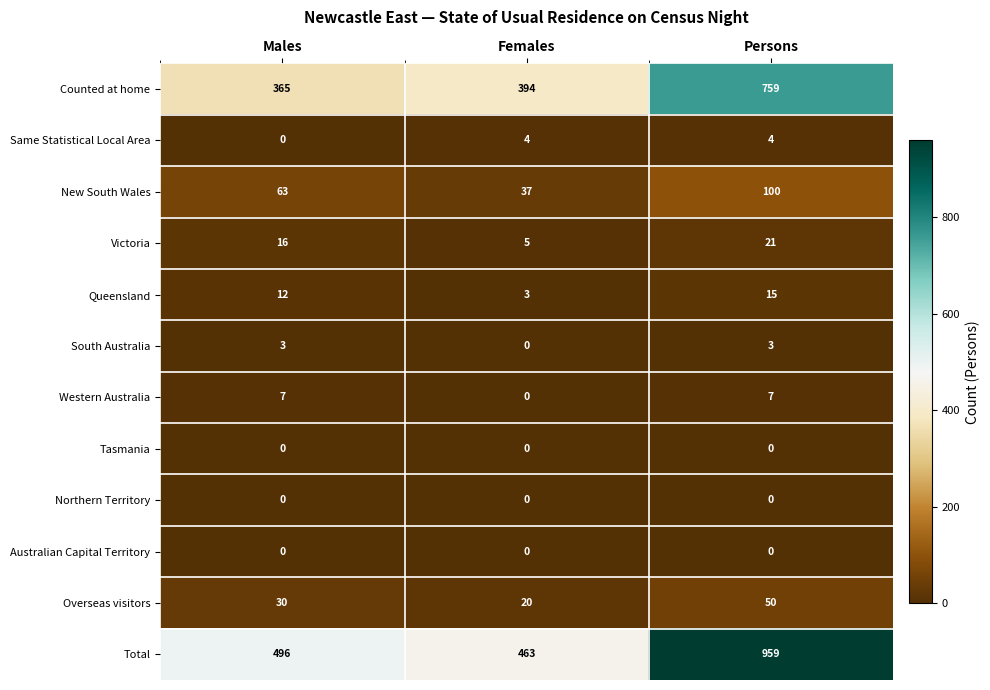

Is it true that Victoria equals 11 at Males?

False